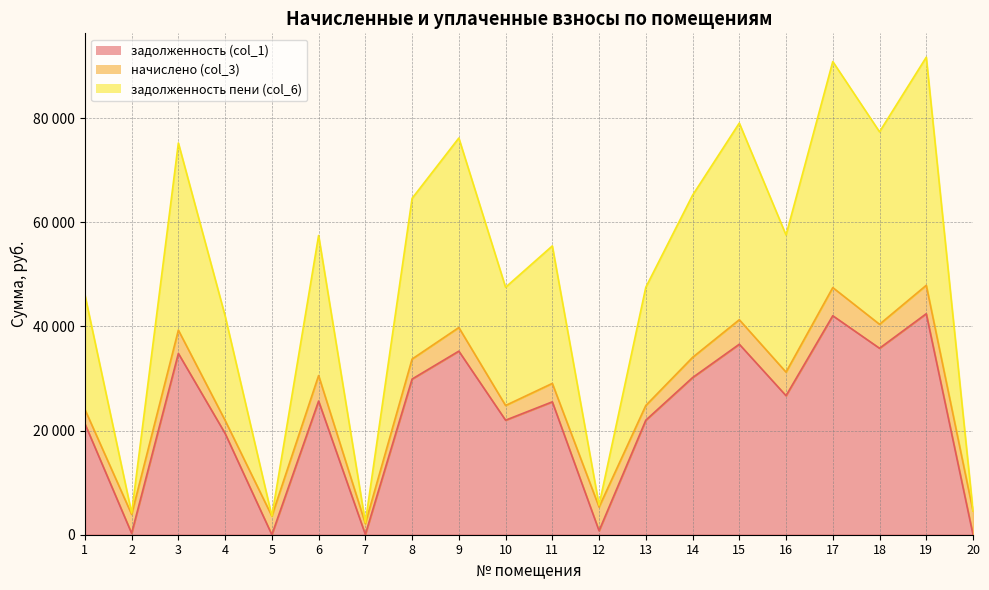

At which category does задолженность (col_1) reach its first local valley?

2